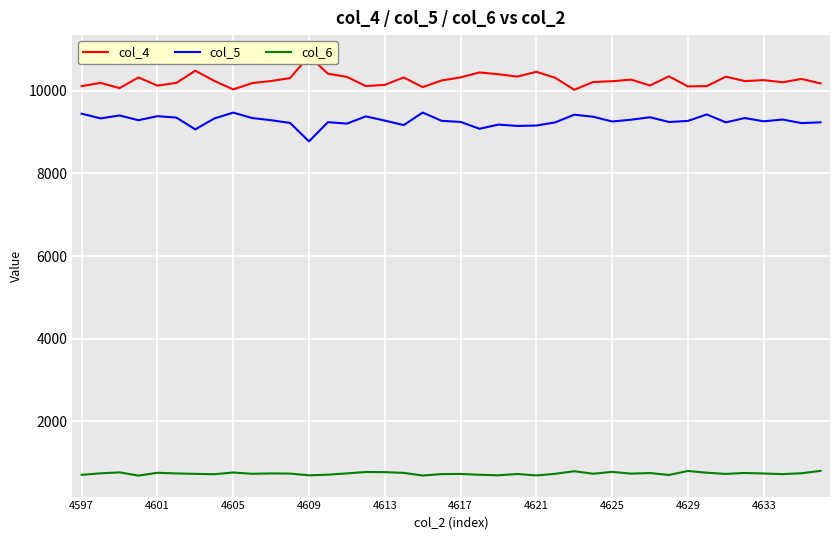

How many interior local valleys does the col_4 series have?

11